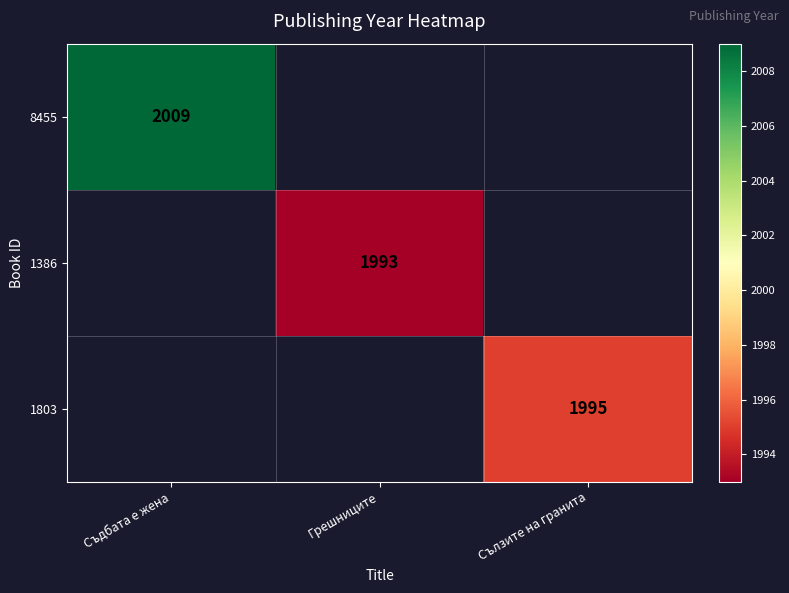

List the labels in order of 1386 value, largest first.

Съдбата е жена, Грешниците, Сълзите на гранита